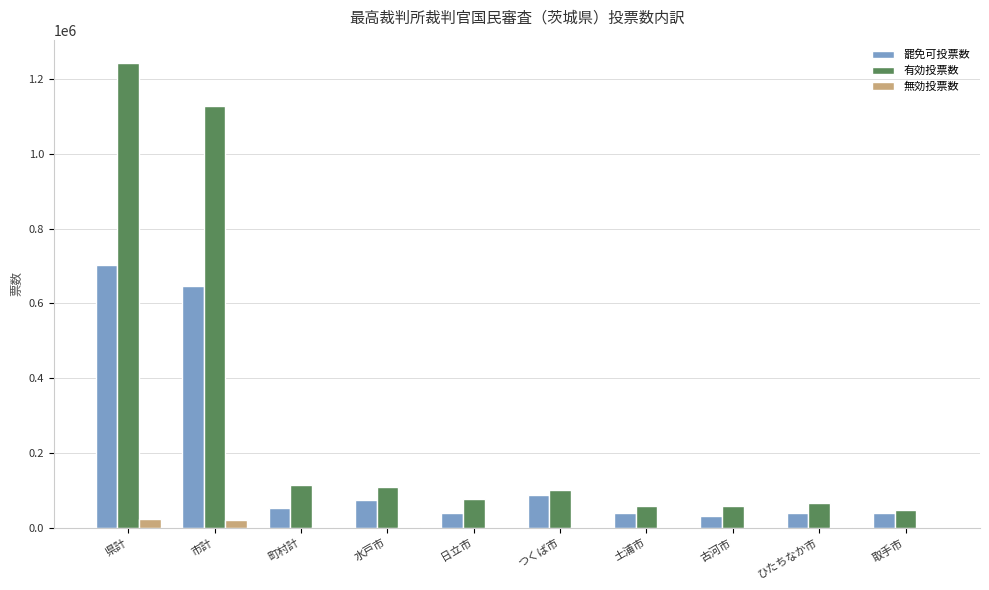

How many groups of bars are there?

10